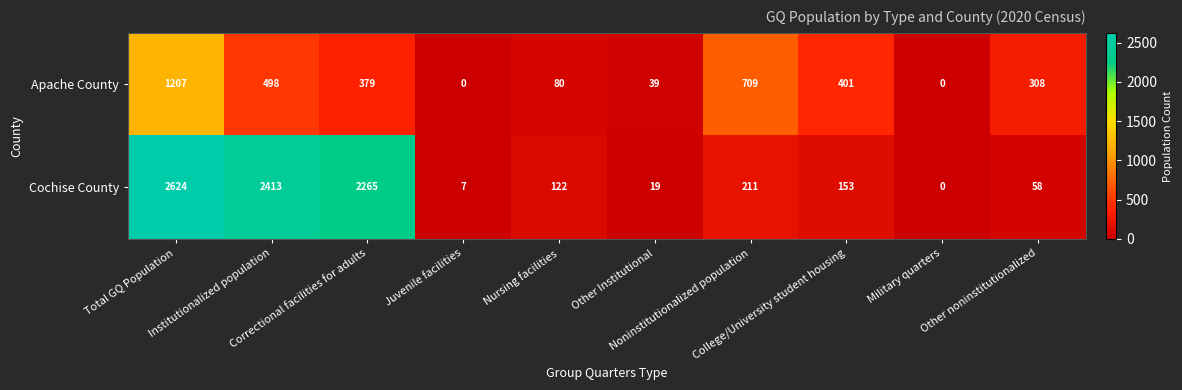

What is the difference between the second highest and second lowest values in the Cochise County series?

2406